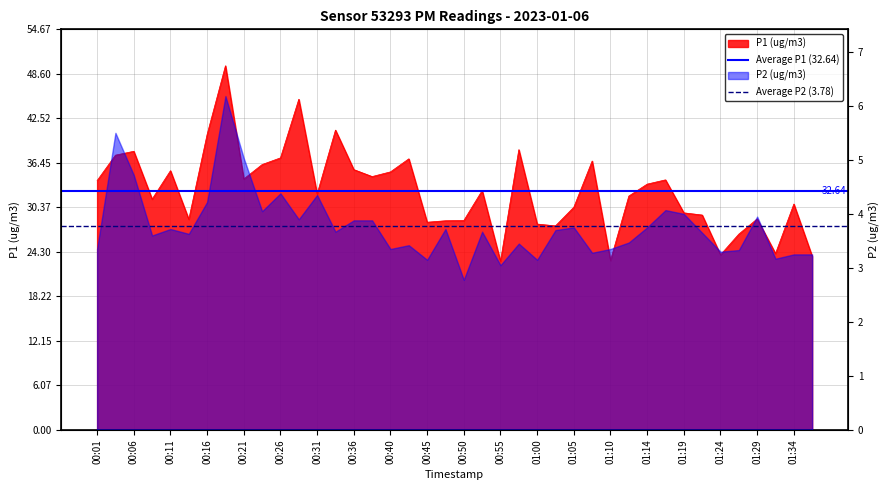

What is the difference between the highest and lowest values at 00:01?

28.9